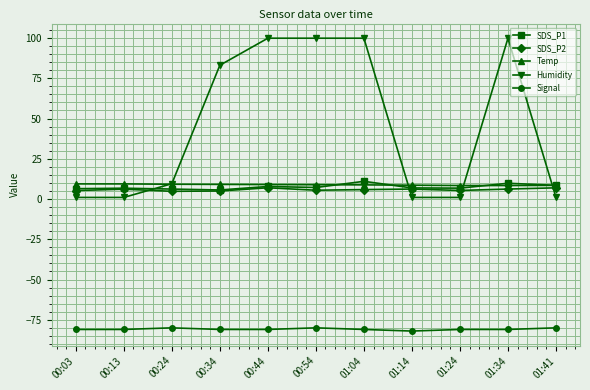

True or false: Humidity and SDS_P1 cross at least once.

True